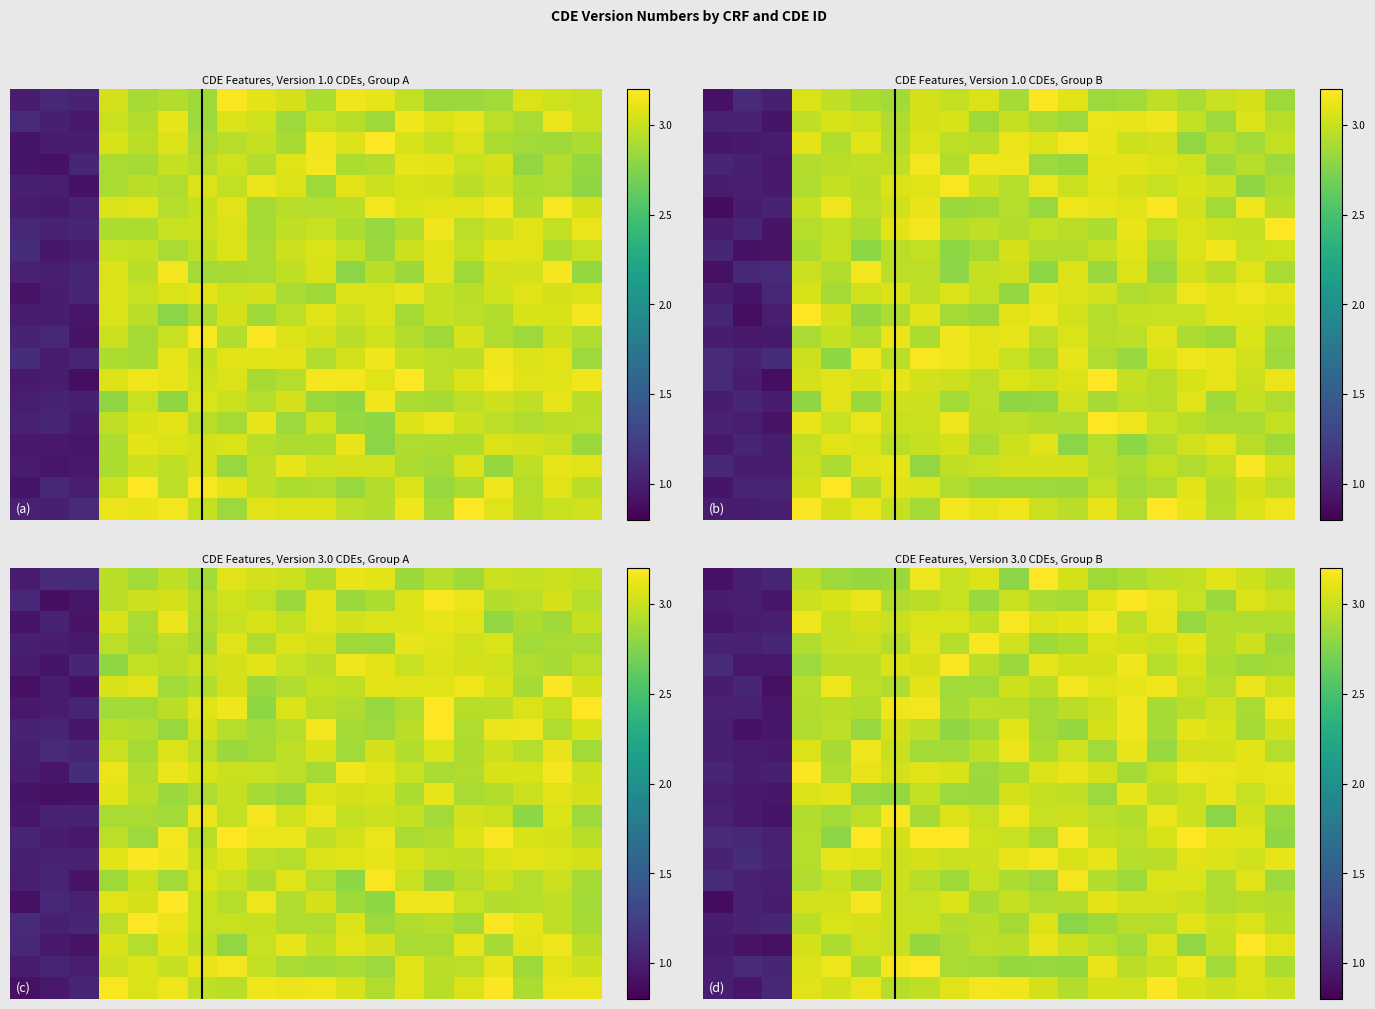

At how many categories does at least one series exceed 2?

17